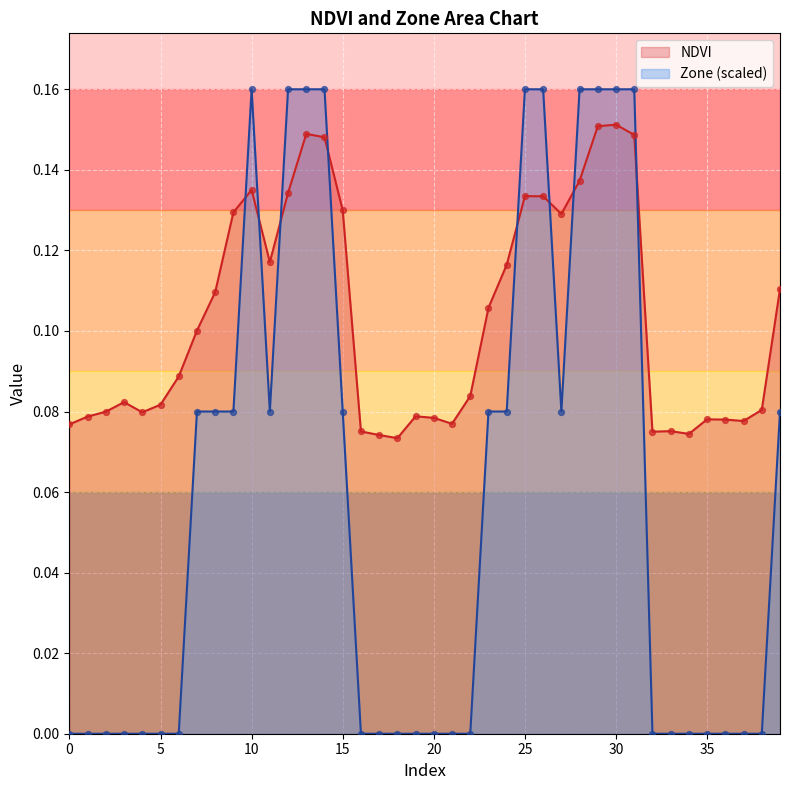

Which series reaches the minimum Y coordinate?

Zone